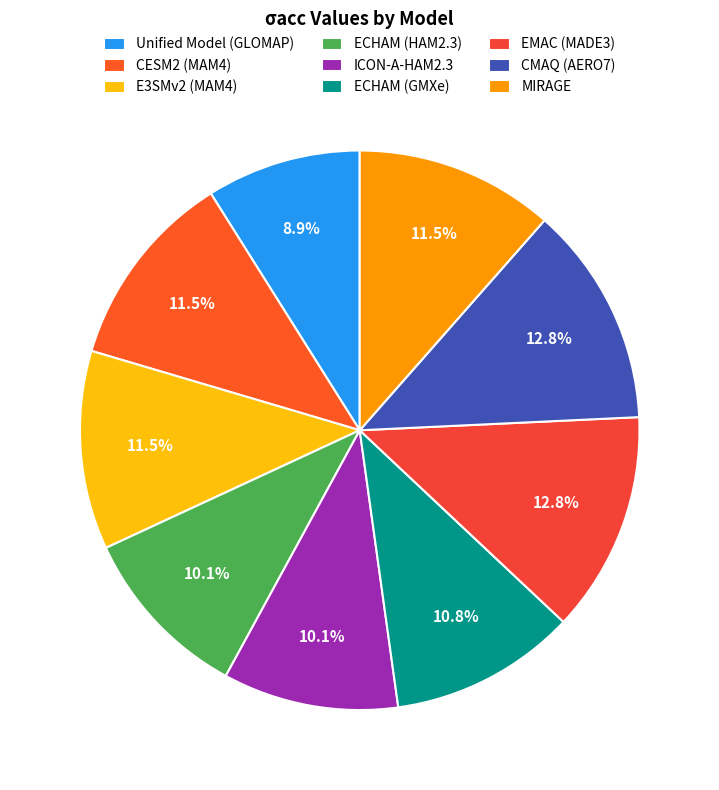

Is it true that CESM2 (MAM4) is 22% of the pie?

False